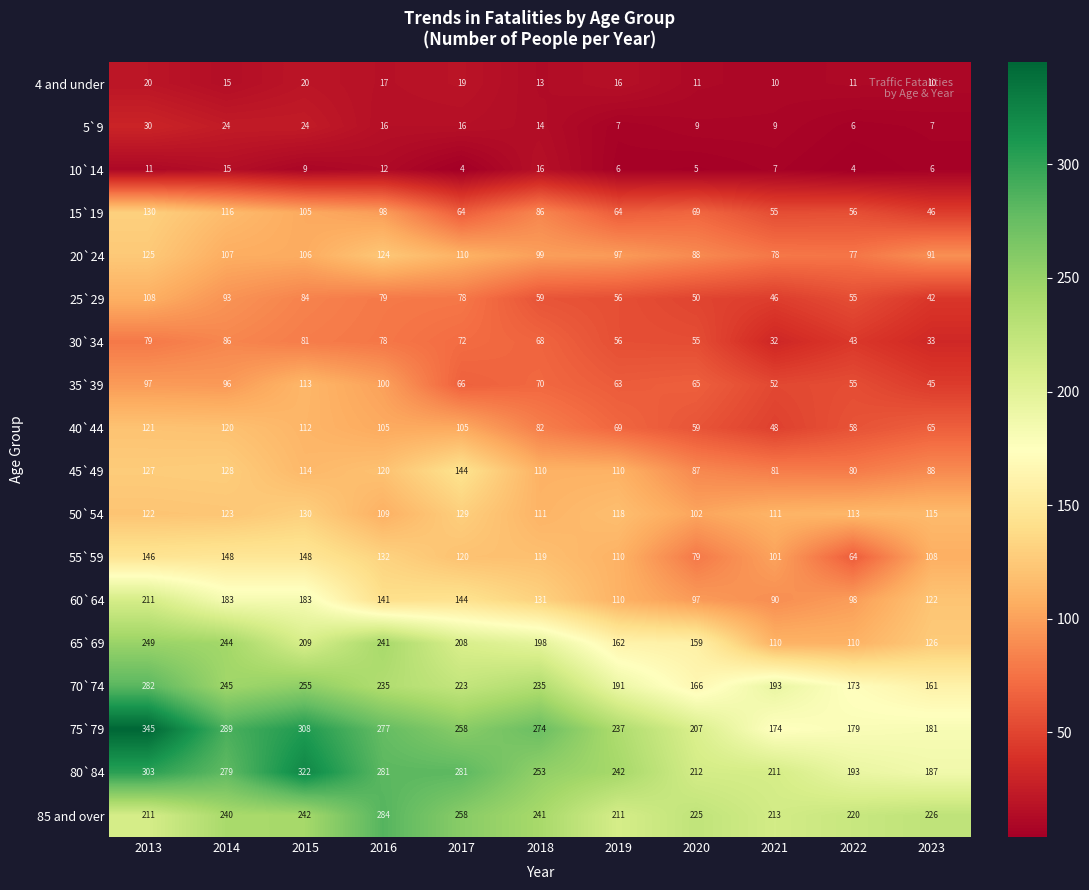

What value does the 35`39 series have at 2022, to the nearest 10?

60